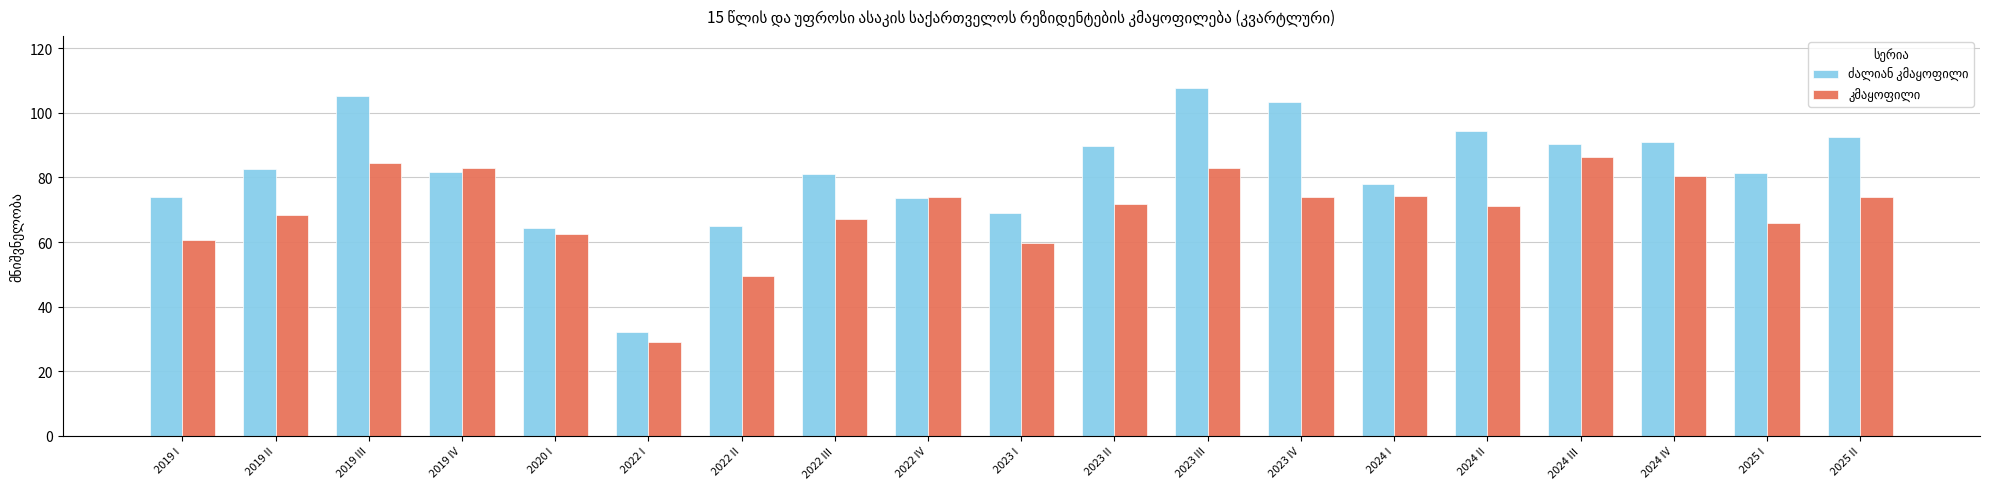

Count the number of data series in this chart.

2